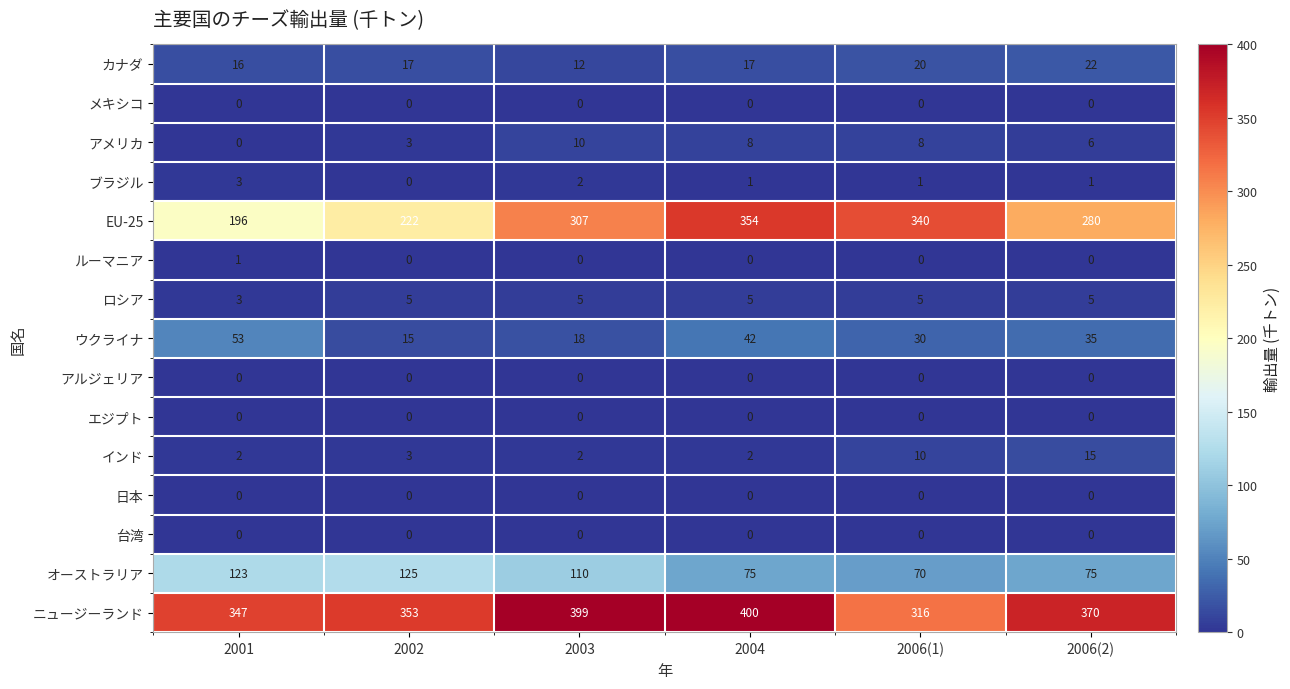

At how many categories does at least one series exceed 243?

6